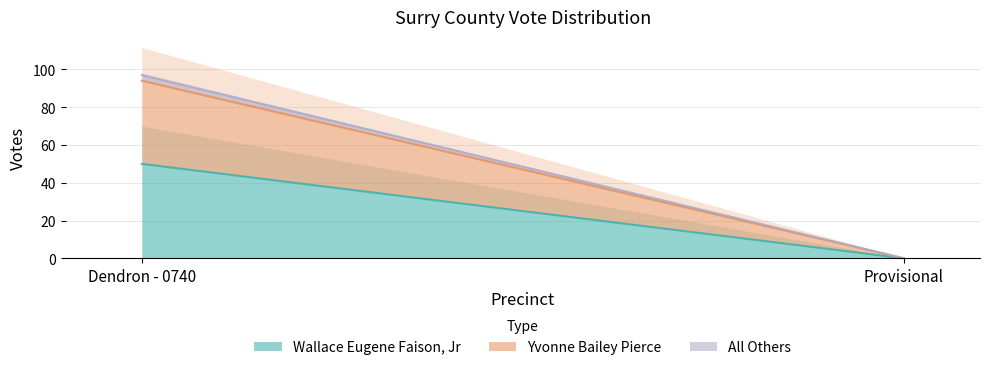

Between Dendron - 0740 and Provisional, which is larger?

Dendron - 0740